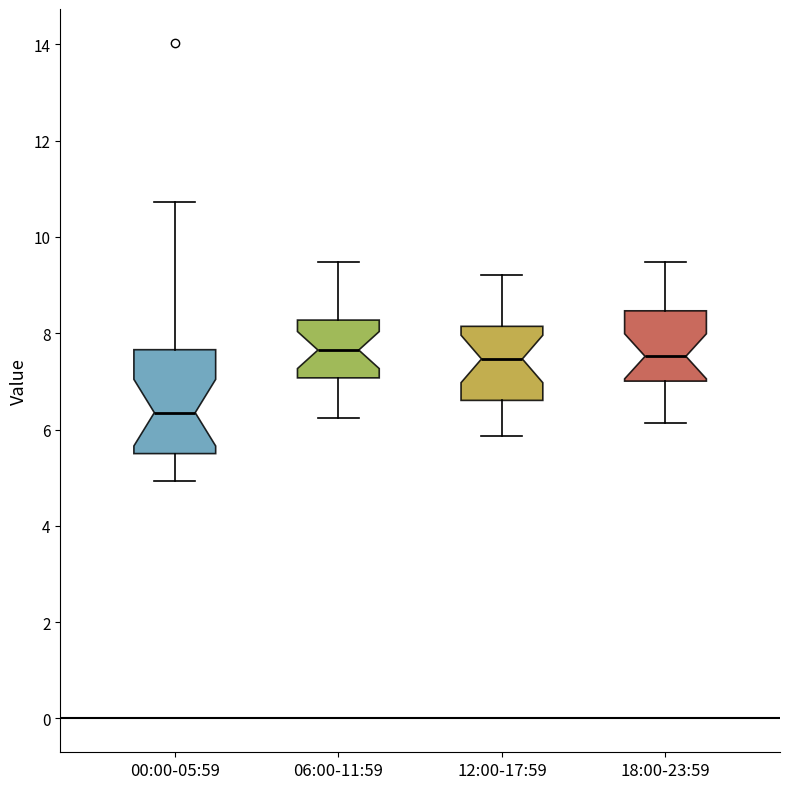

Comparing the boxes themselves (not the whiskers), which one is the tallest?

00:00-05:59